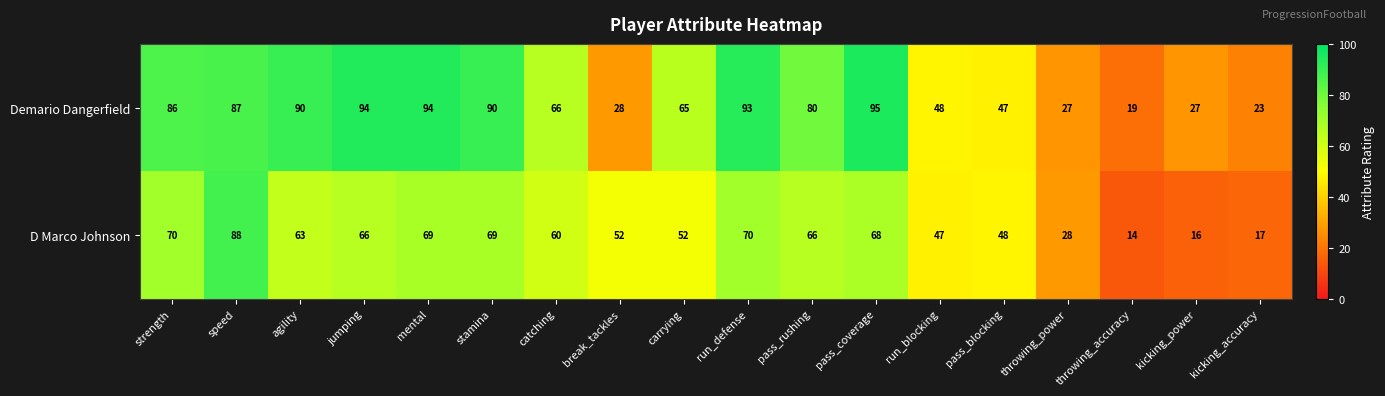

At which category is the sum across all series the highest?

speed